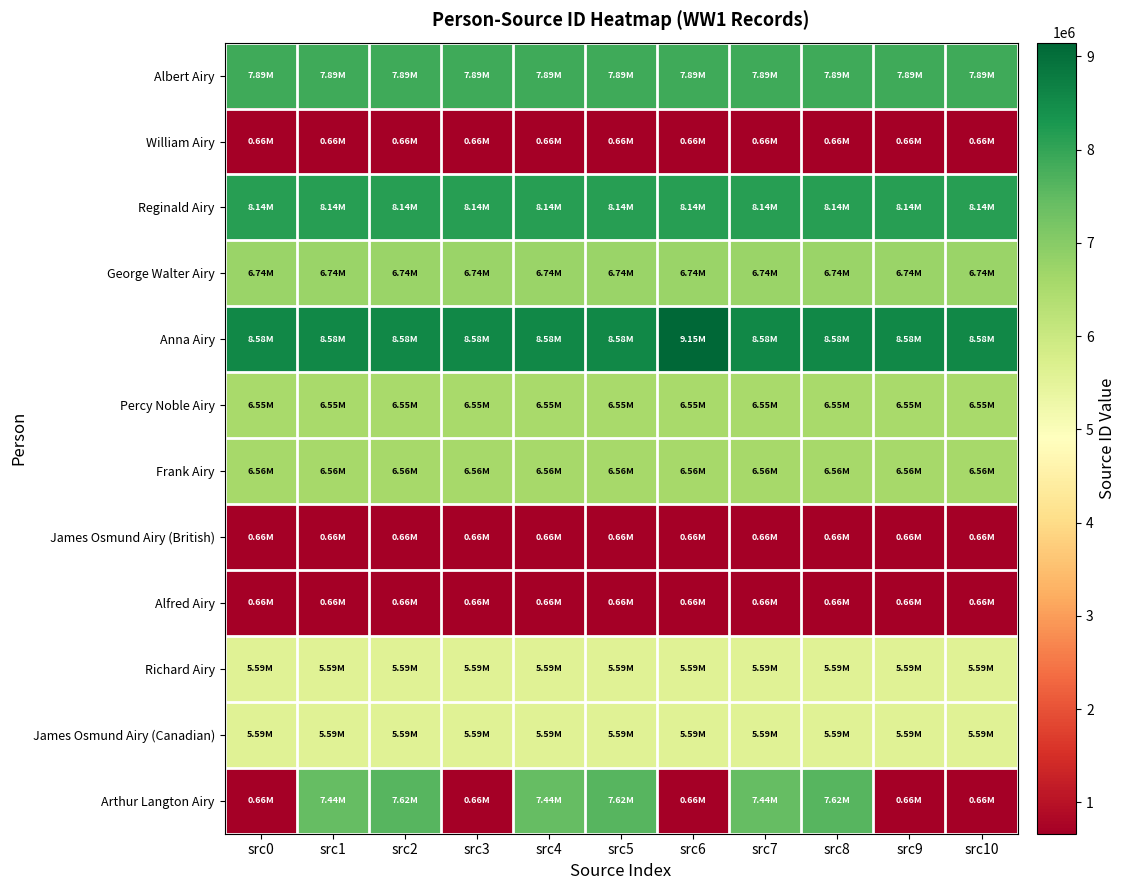

Which series has the largest total across all categories?

Anna Airy